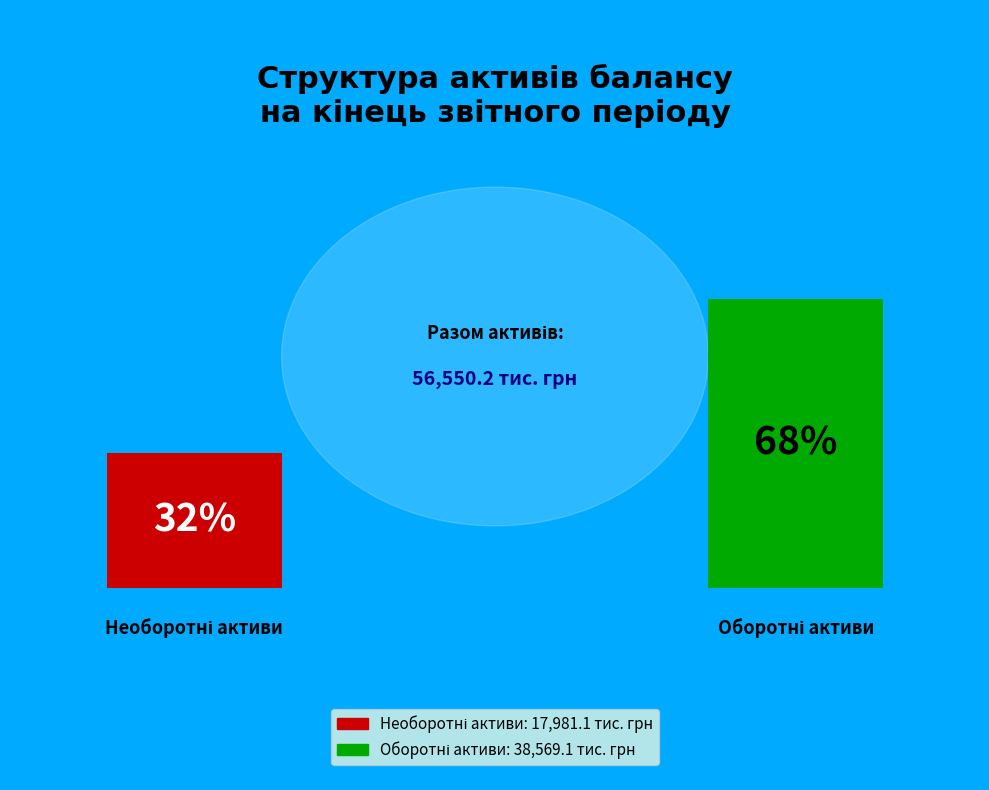

To the nearest percent, what percentage of the pie is Необоротні активи?

32%